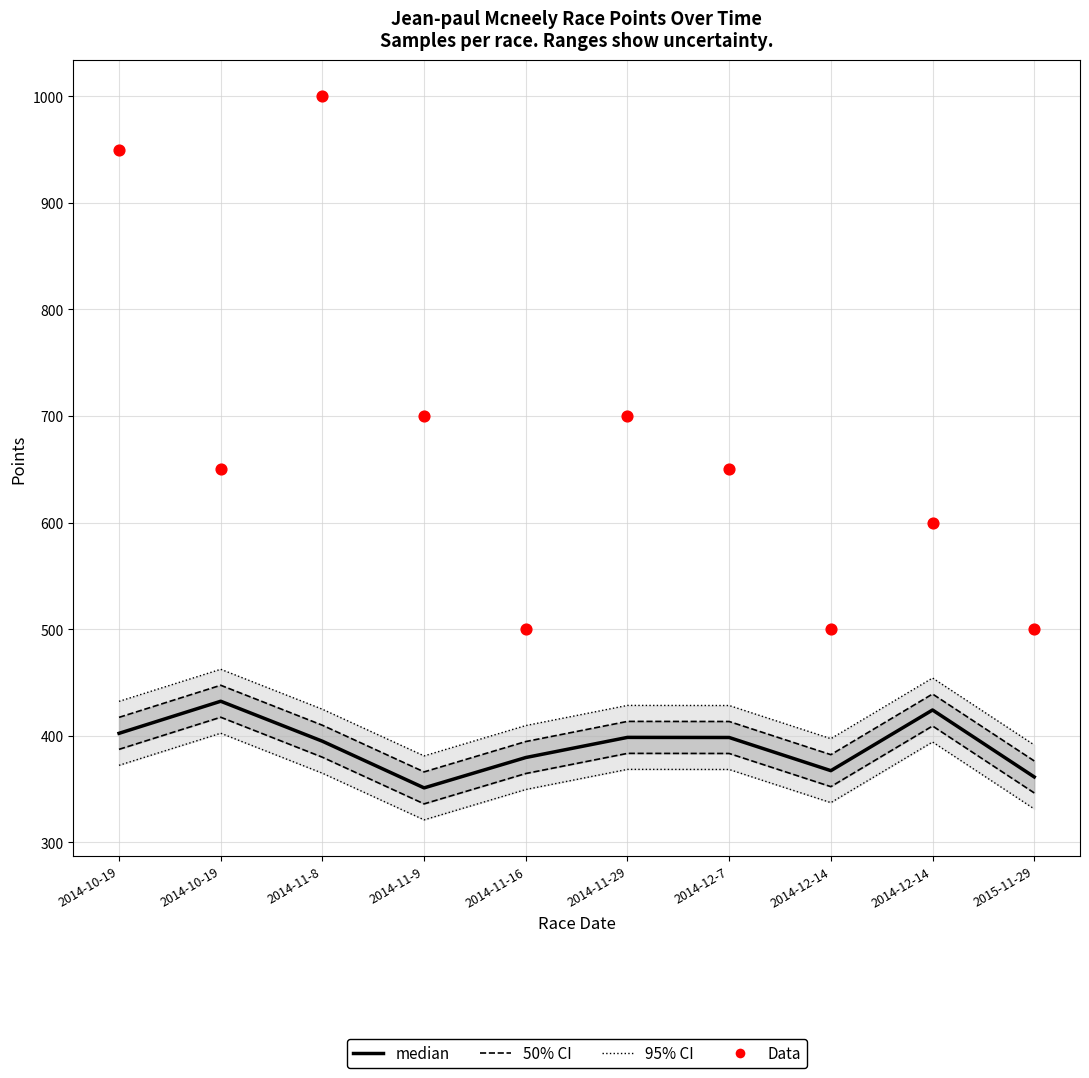

What are all the series names shown in the legend?

50% CI, 95% CI, median, Data